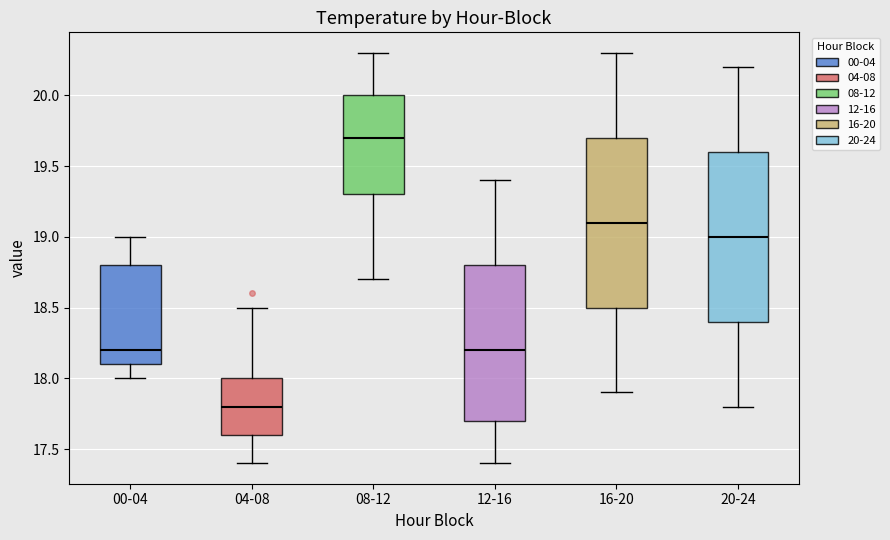

Which box has the lowest median line?

04-08